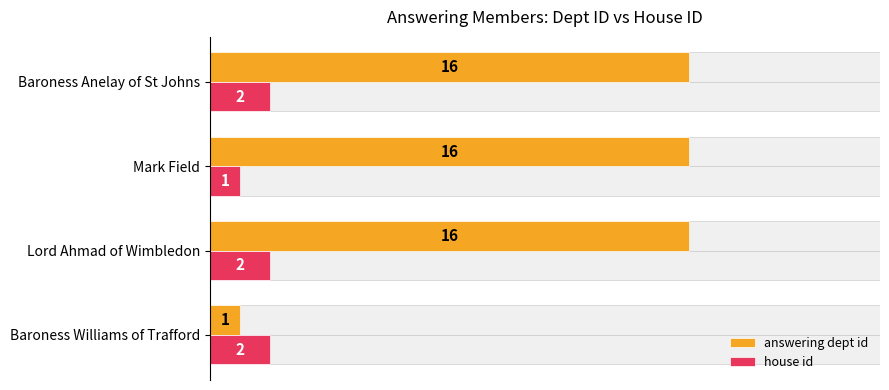

Which series has the largest total across all categories?

answering dept id